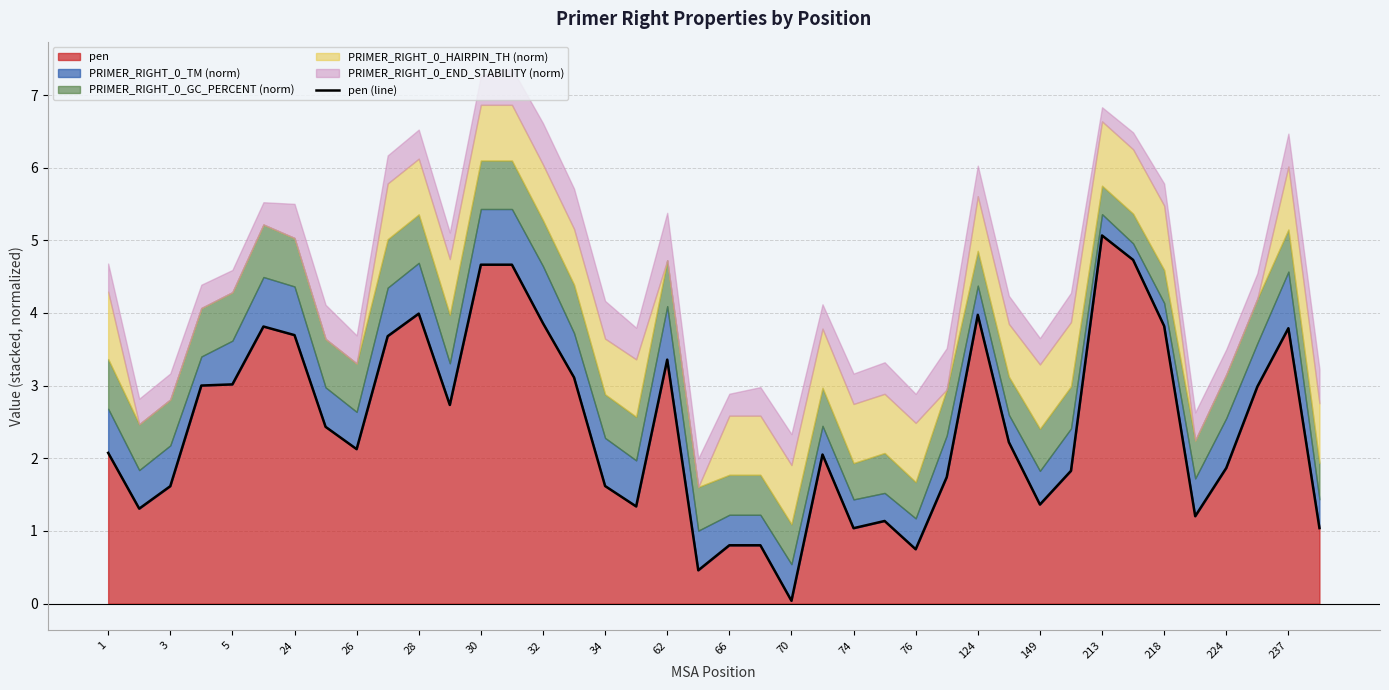

How many lines are shown in the chart?

1